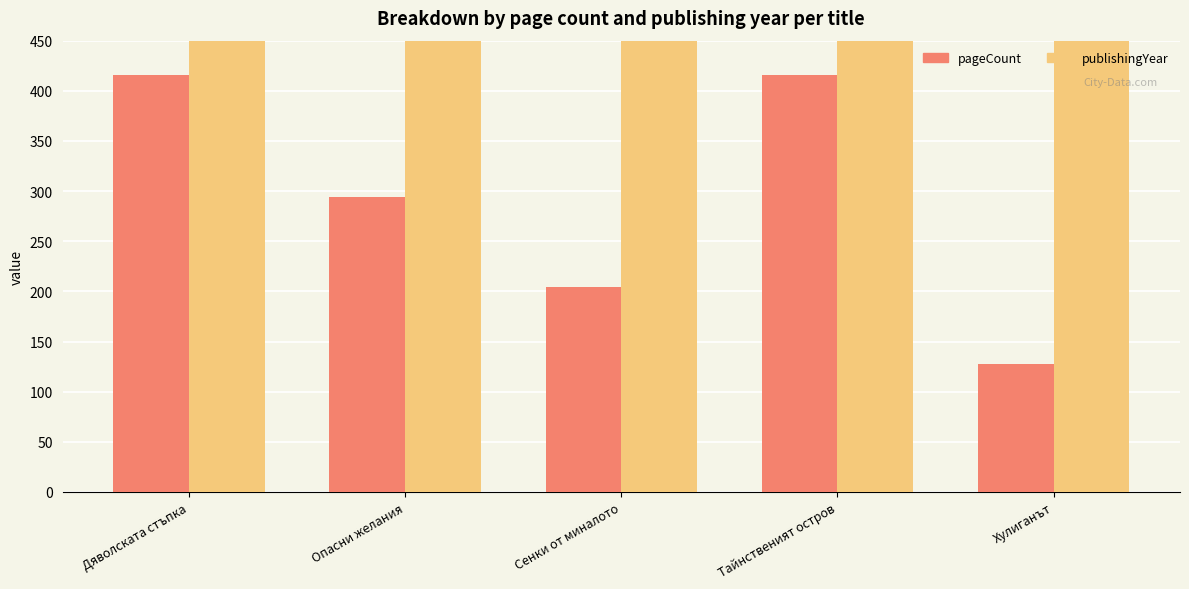

Does the chart contain stacked bars?

No